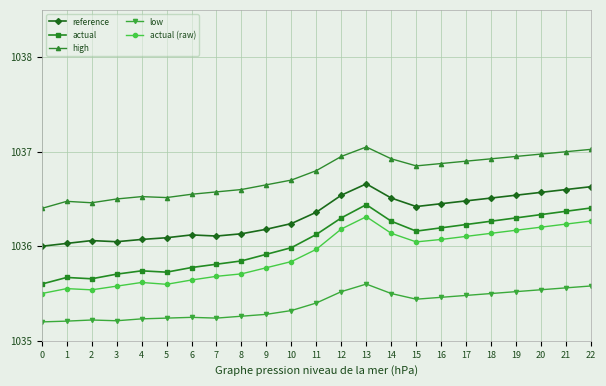

True or false: high and low intersect in this chart.

False